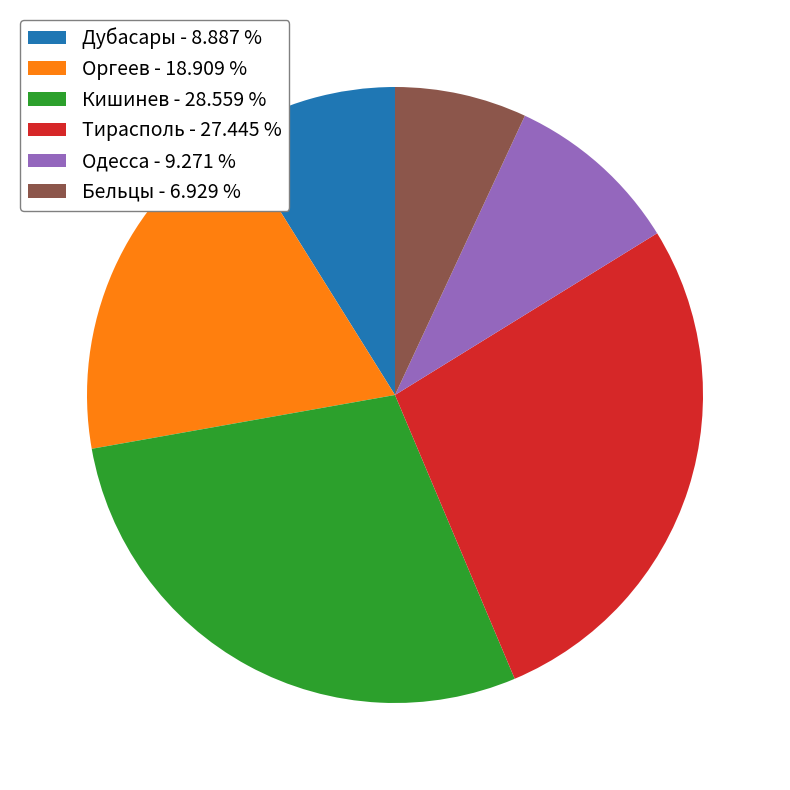

Is the sum of Дубасары - 8.887 % and Оргеев - 18.909 % greater than half?

No